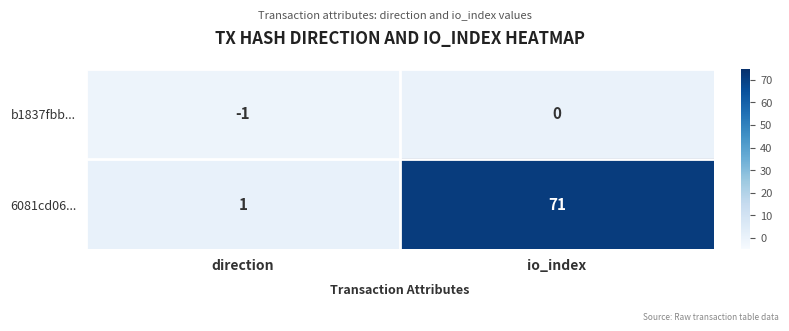

True or false: 6081cd06... has a value of 0 at direction.

False